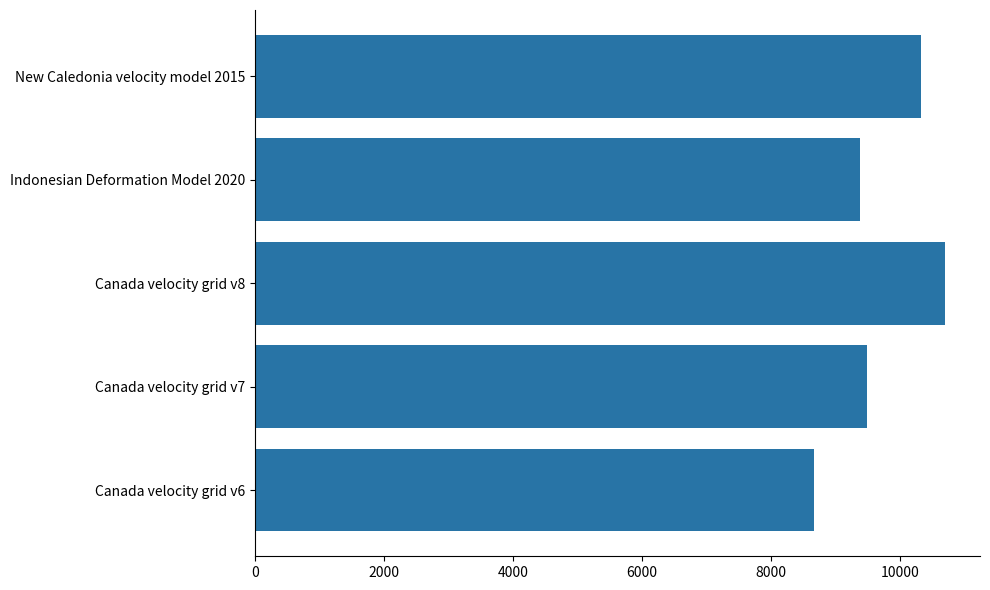

Reading top to bottom, extract all data points from this chart.

10323	9375	10707	9483	8676